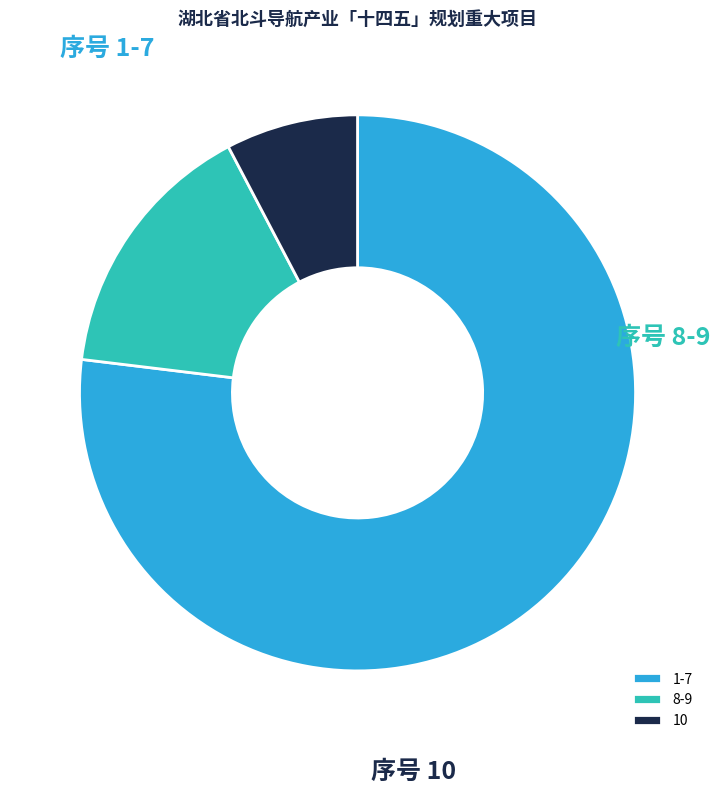

Rank the categories by value from lowest to highest.

10, 8-9, 1-7